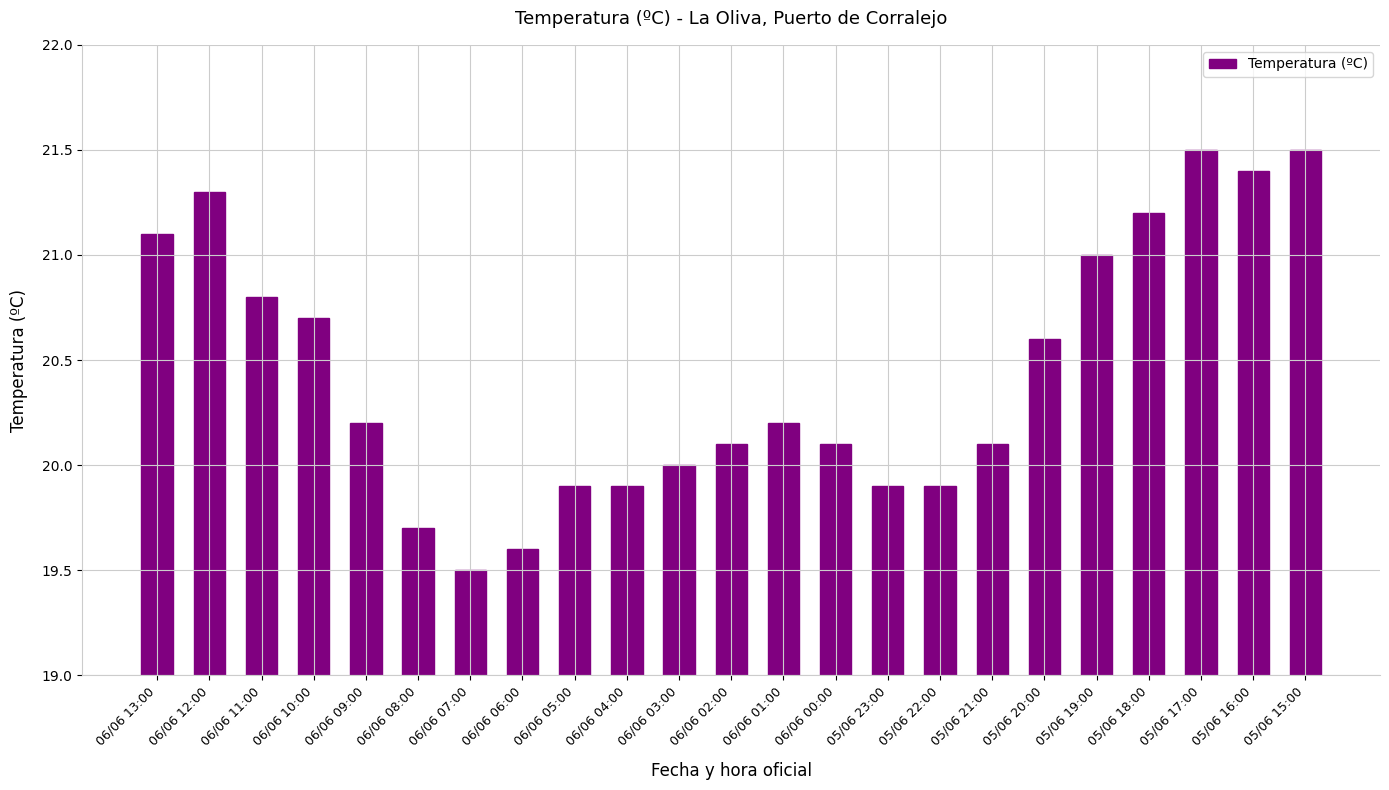

What is the average value?

20.4